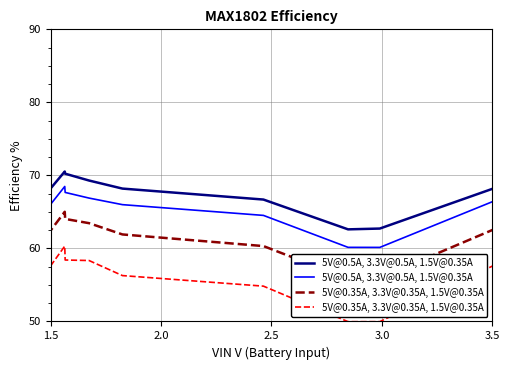

What is the greatest value displayed?

70.4